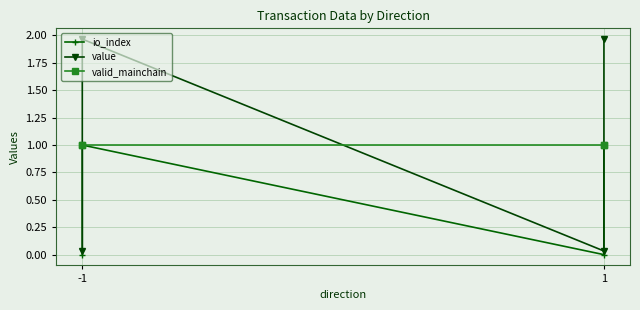

At which label is valid_mainchain closest to 1?

-1